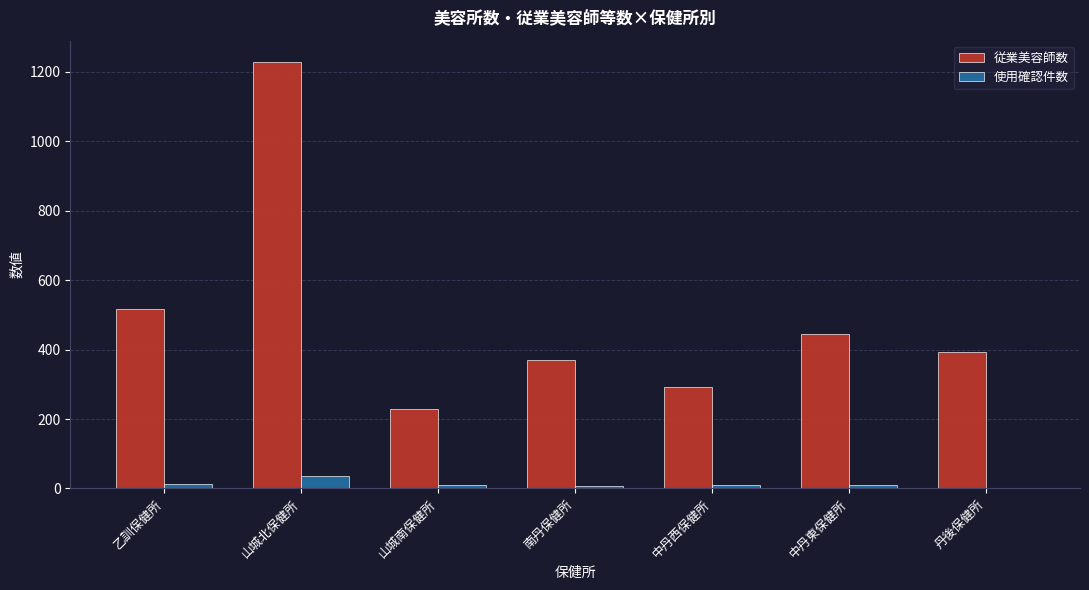

Is it true that 従業美容師数 equals 445 at 中丹東保健所?

True